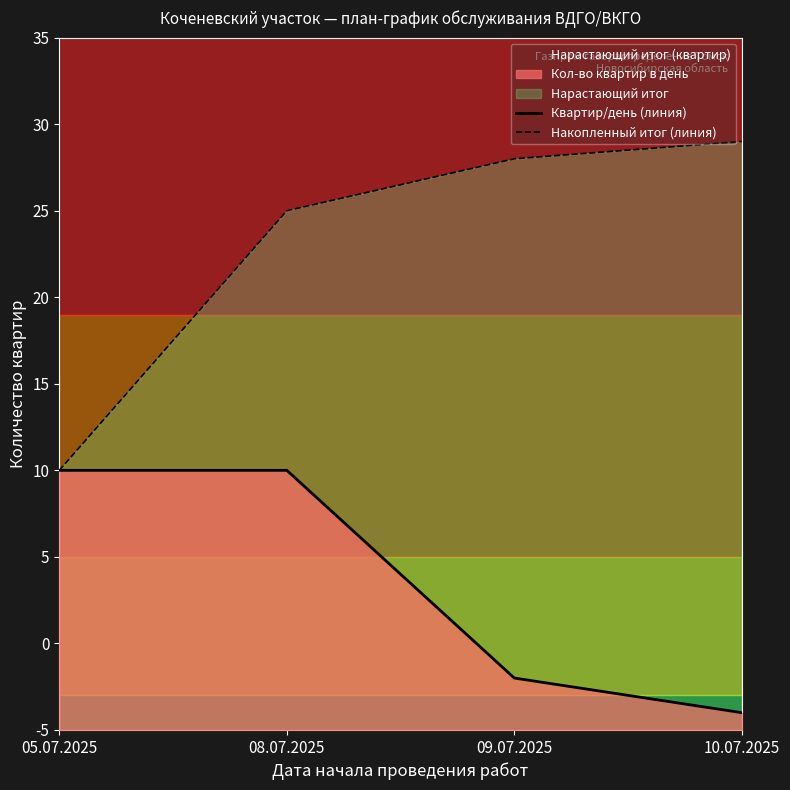

How many lines are shown in the chart?

2